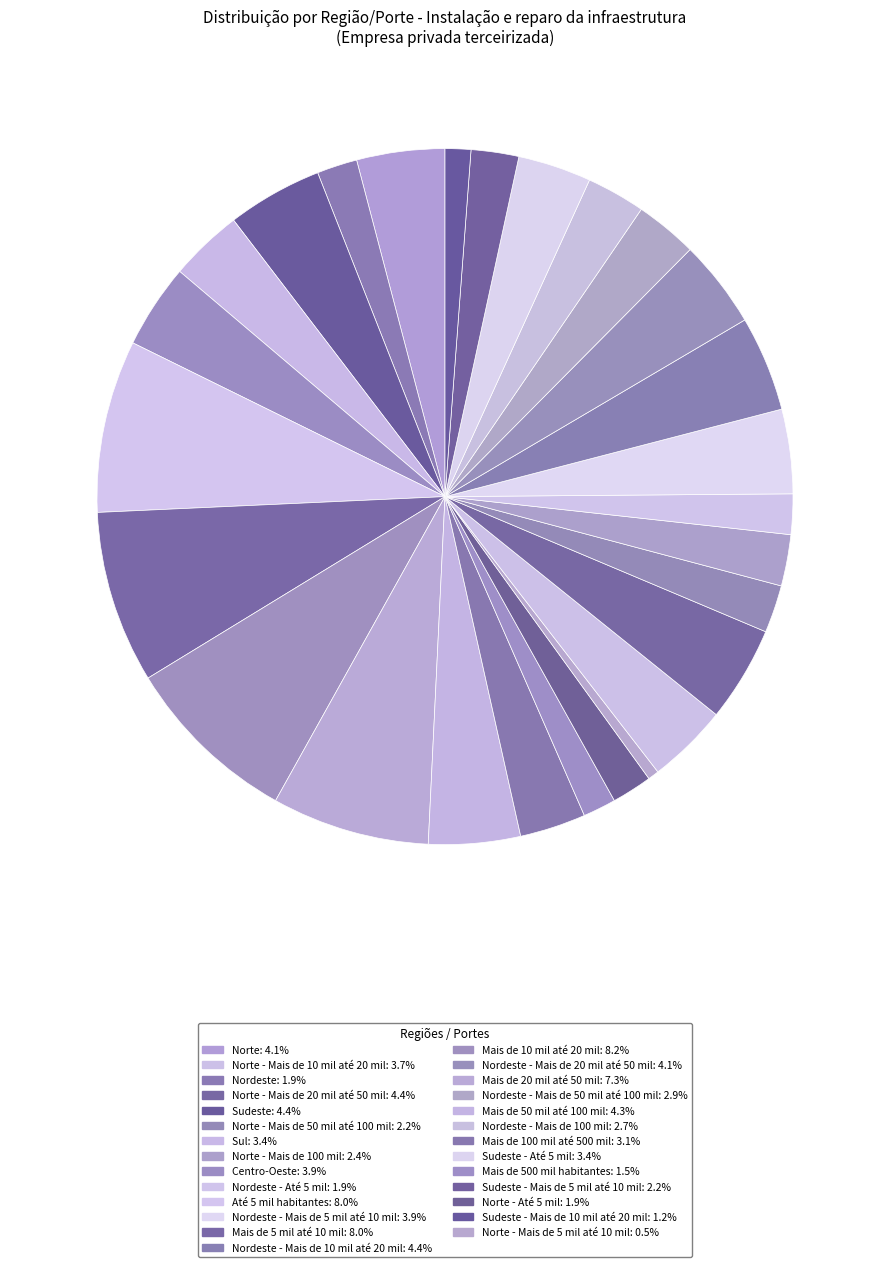

Count the number of slices in the pie.

27